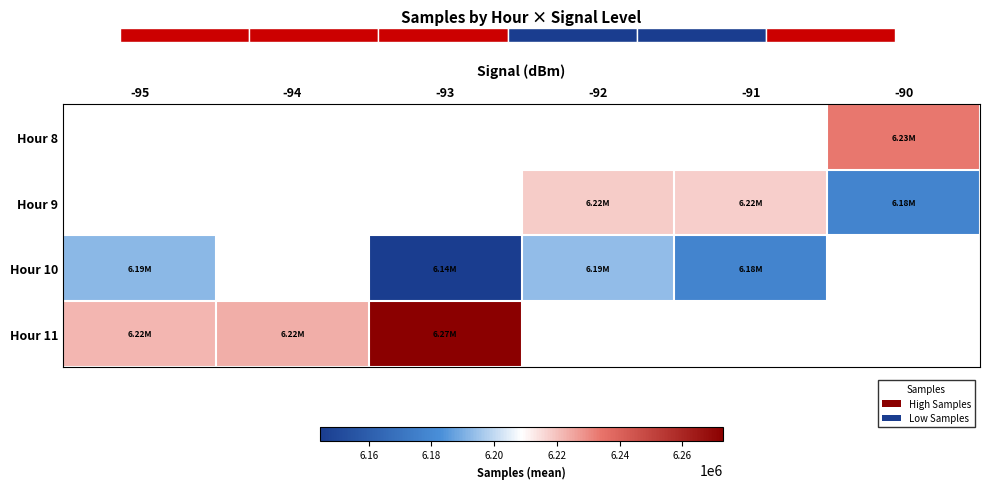

Between -91 and -95, which is larger?

-95